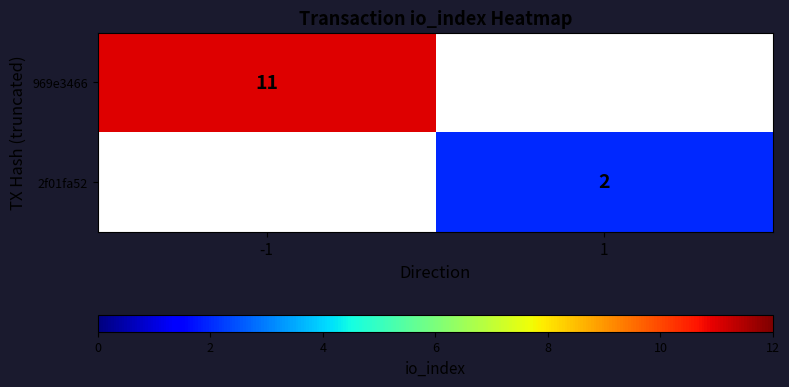

Is it true that 2f01fa52 equals 3 at 1?

False